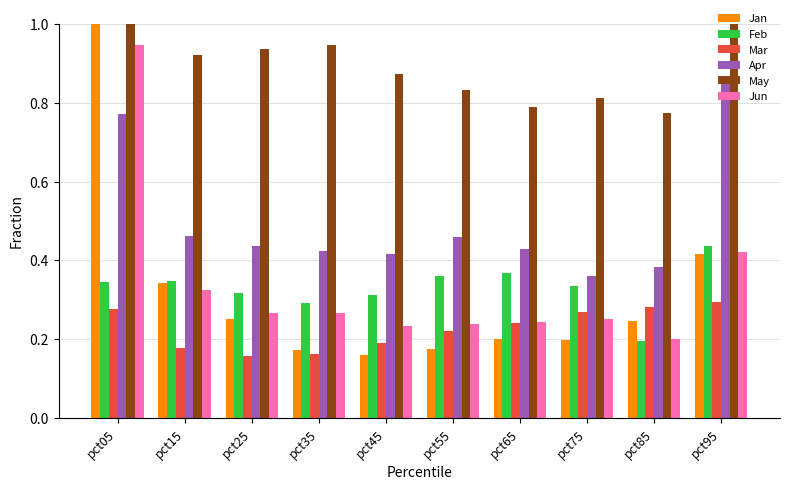

Read the Feb value at pct45.

0.3